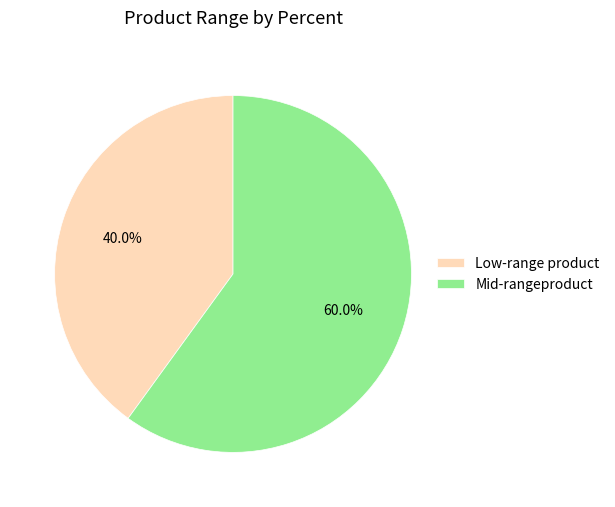

Which has a higher value, Low-range product or Mid-rangeproduct?

Mid-rangeproduct